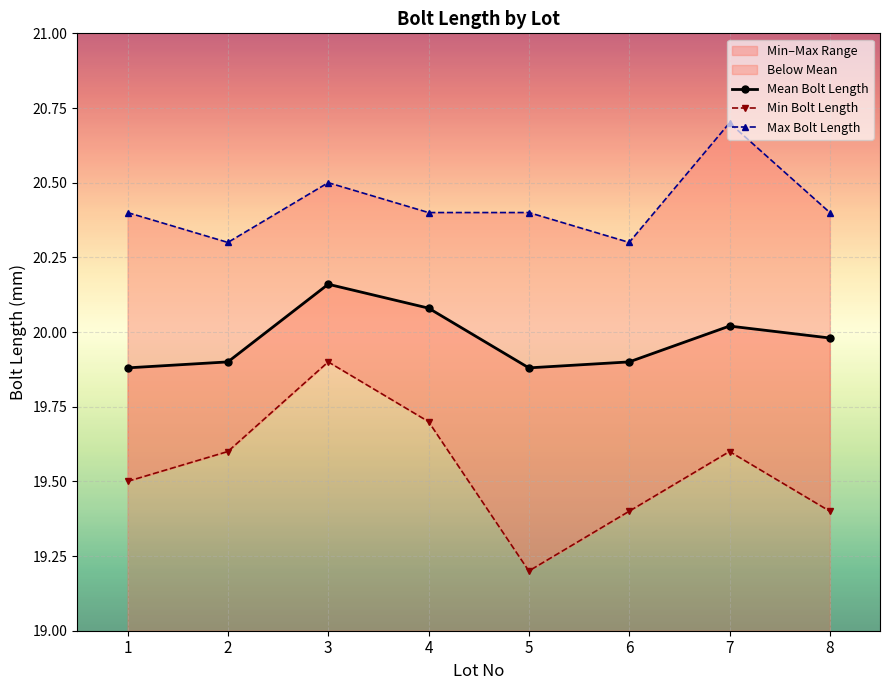

What is the total value across all series at 3?

60.6